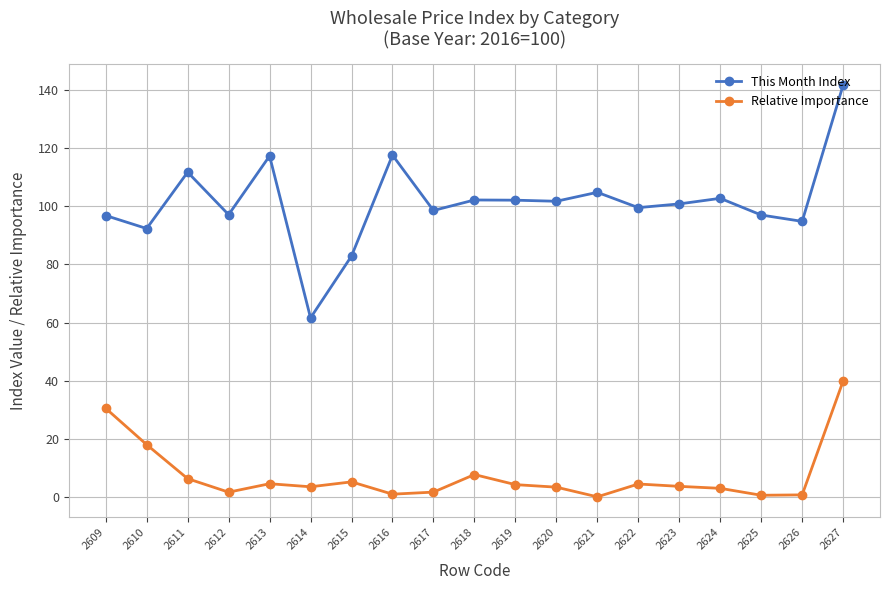

Where is the first local minimum for This Month Index?

2610